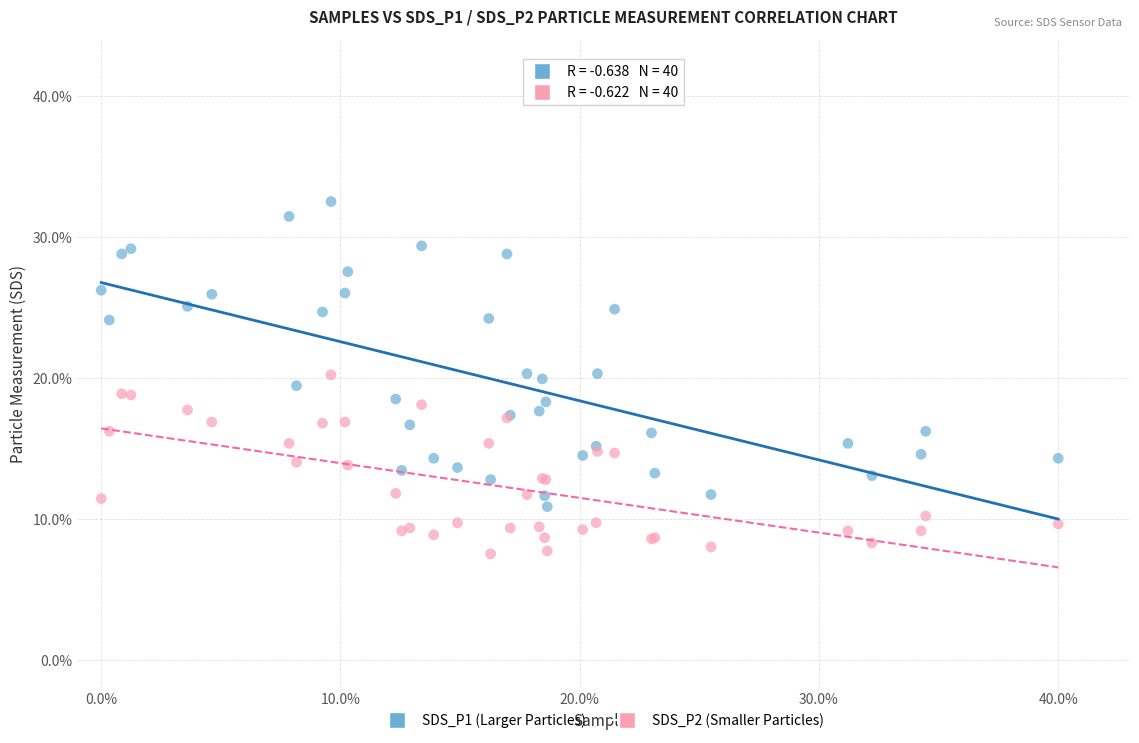

Which series contains the highest Y value?

SDS_P1 (Larger Particles)